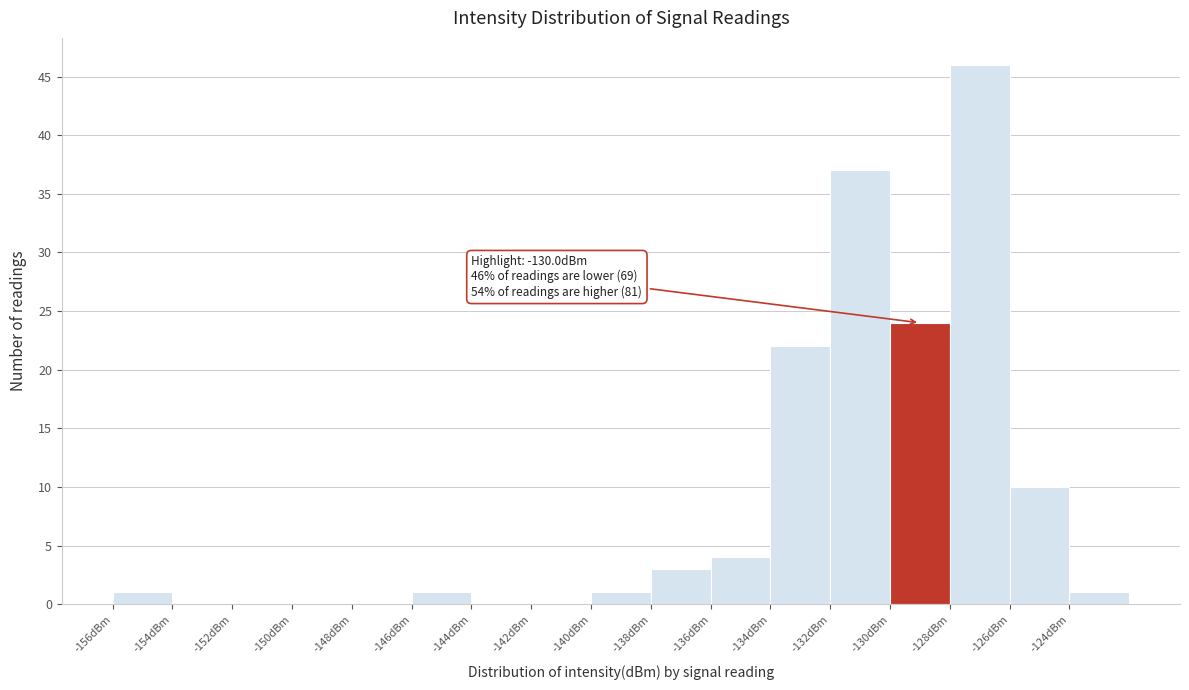

Which range on the x-axis has the tallest bar?

-128 to -126